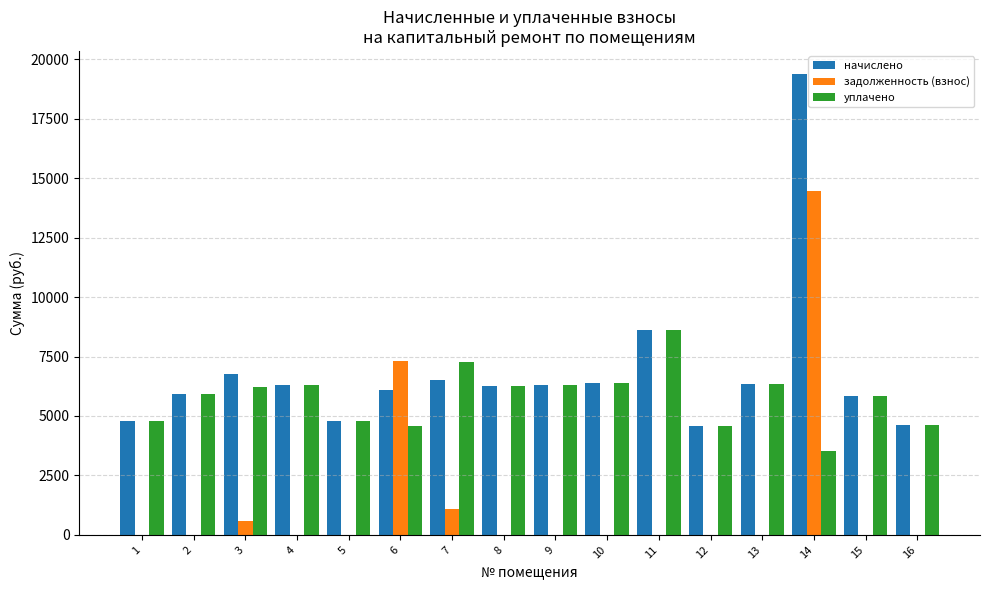

What is the sum of the уплачено values at 15 and 11?

14469.1